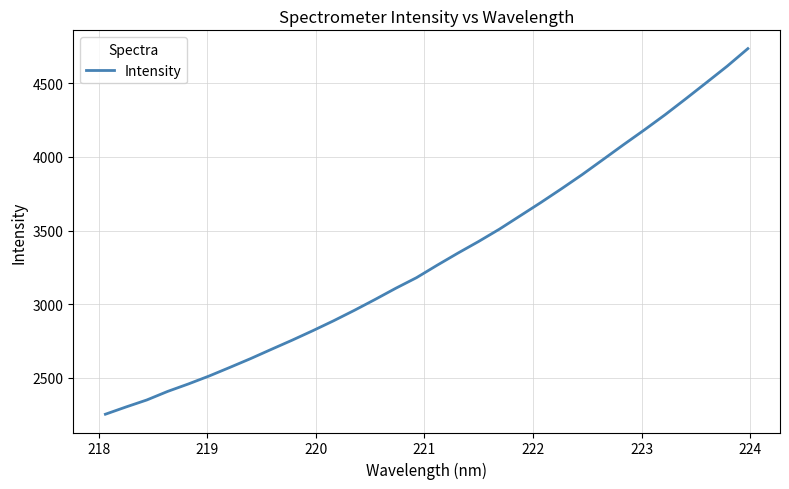

What is the maximum value shown in the chart?

4735.1